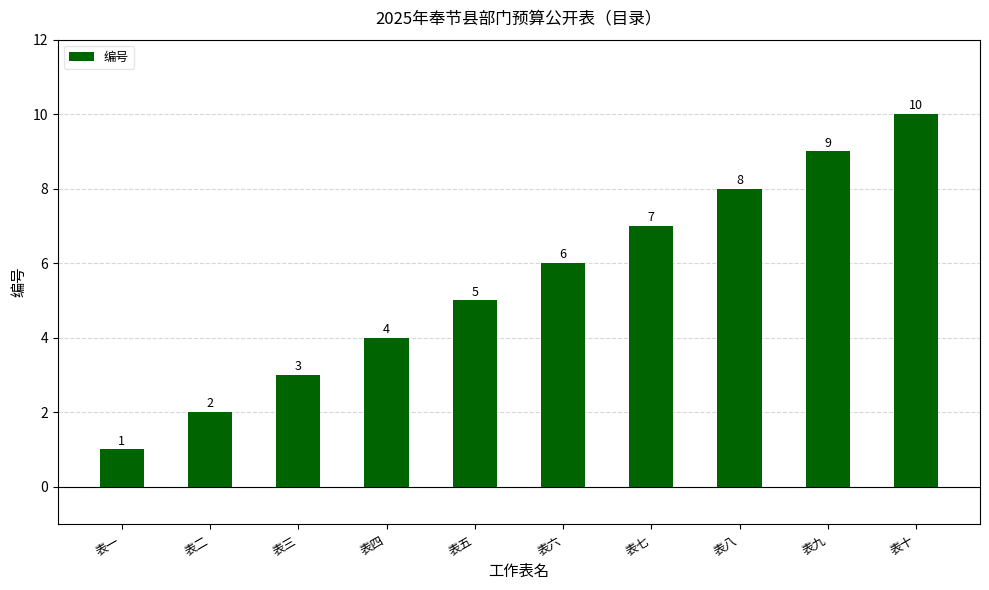

Does the chart contain stacked bars?

No